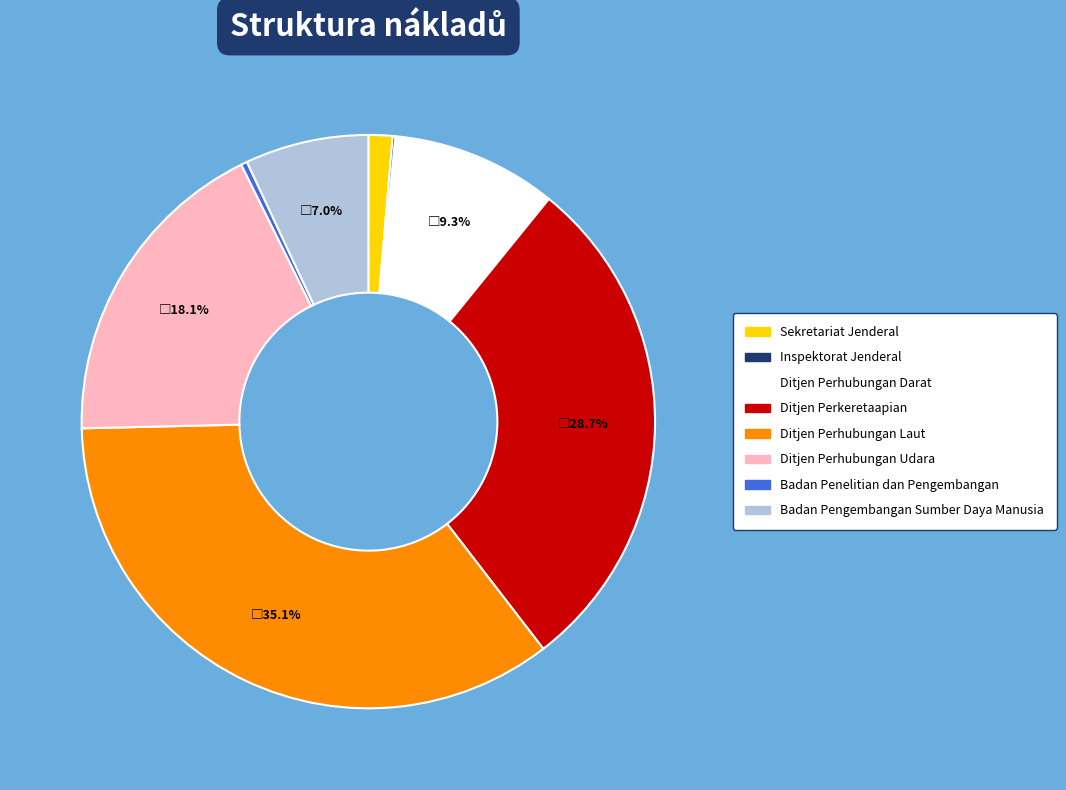

Which slice is the largest?

Ditjen Perhubungan Laut